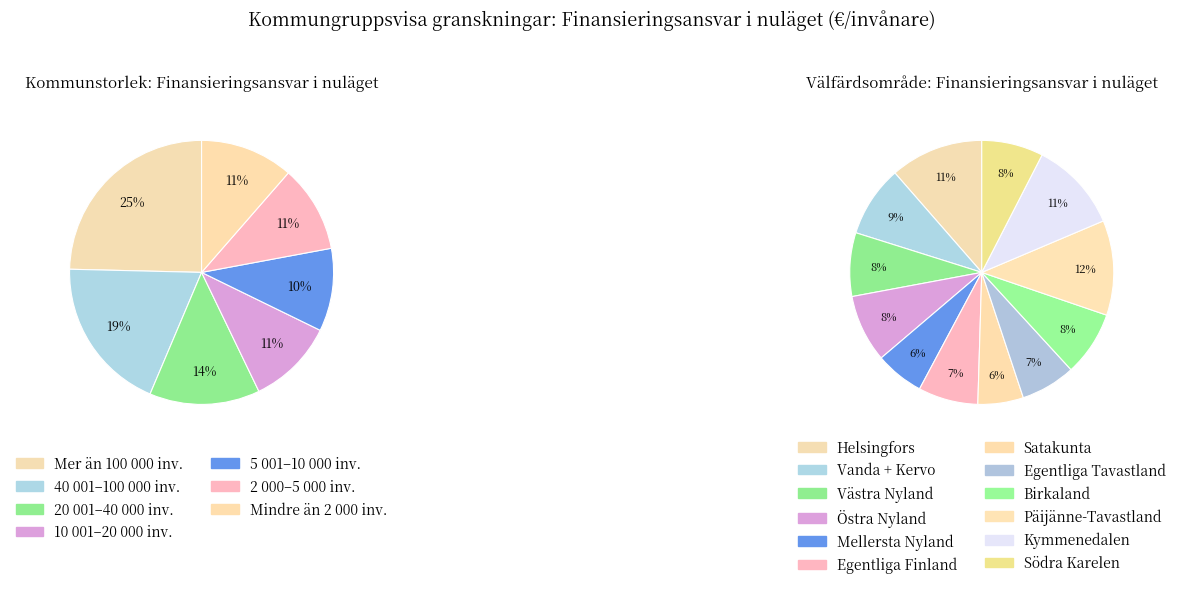

Between 10 001–20 000 inv. and 2 000–5 000 inv., which is larger?

2 000–5 000 inv.